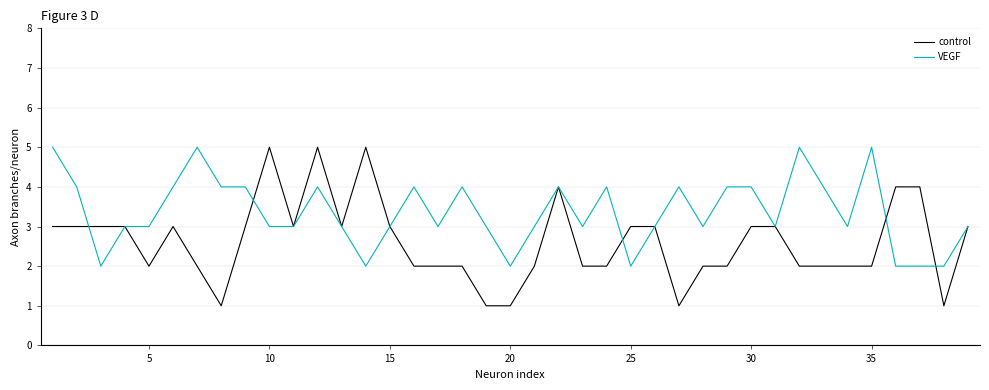

List the series in order of their overall mean, lowest first.

control, VEGF